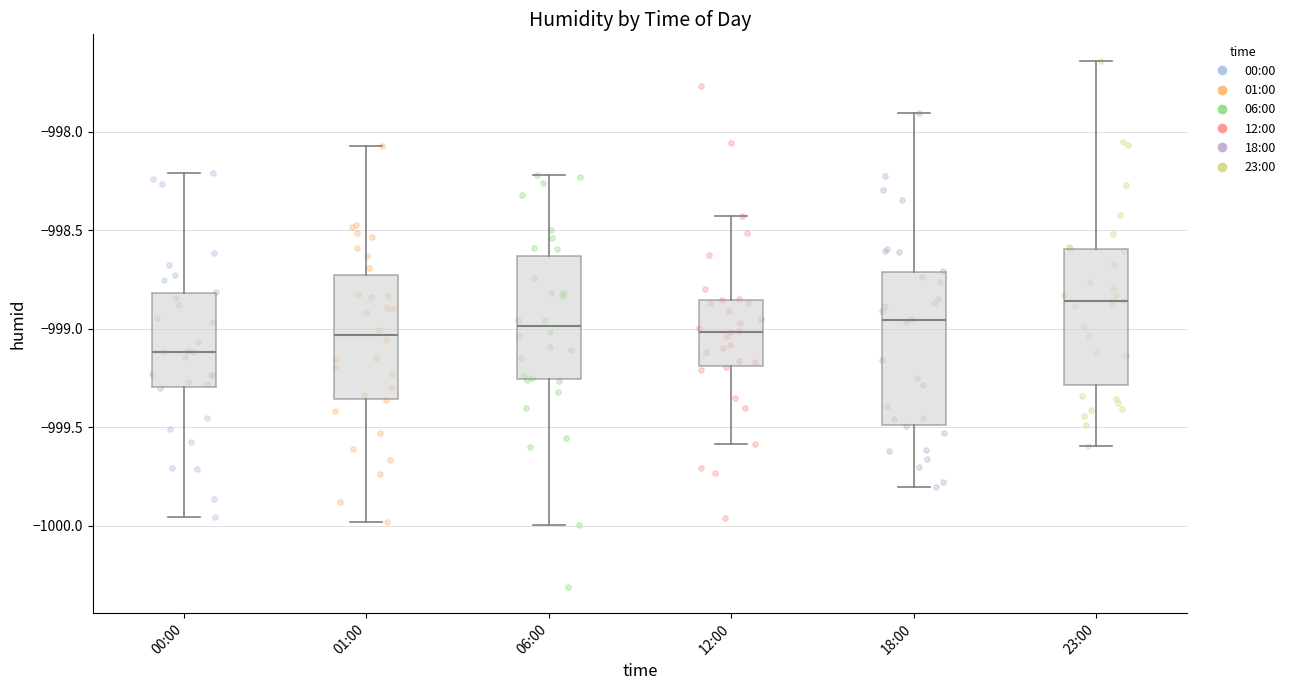

Comparing the boxes themselves (not the whiskers), which one is the tallest?

18:00